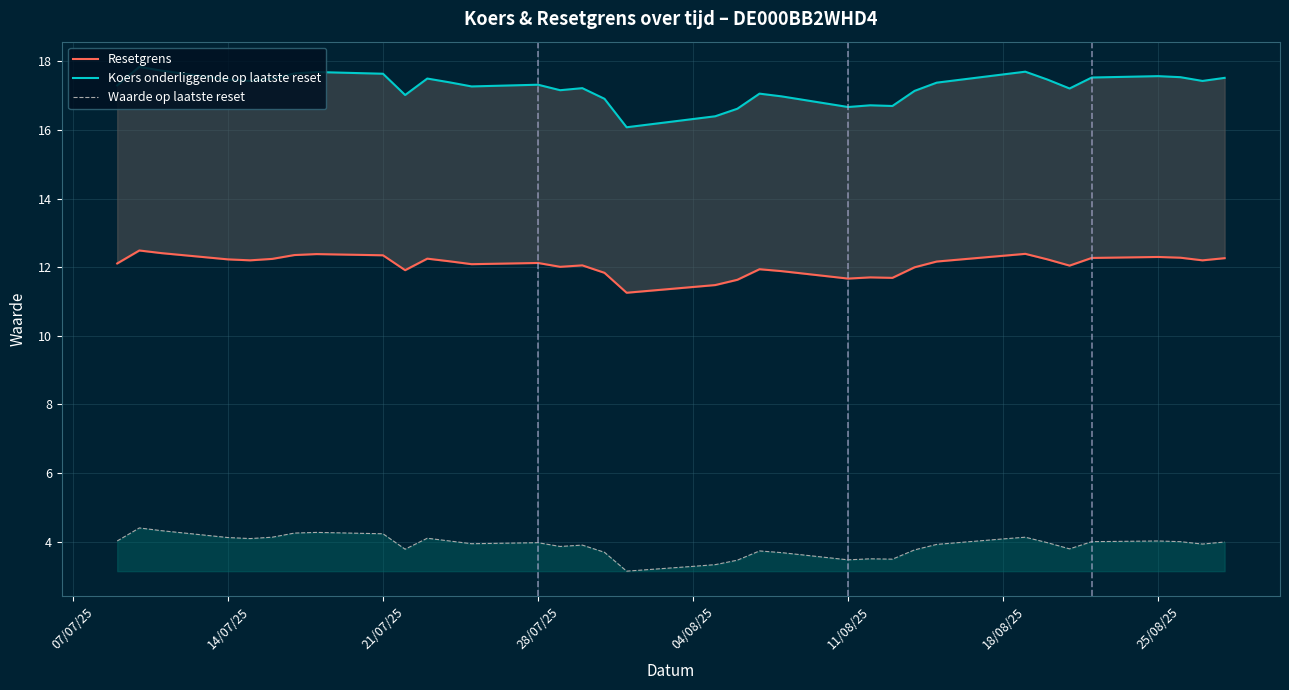

What is the lowest value of the Resetgrens series?

11.3